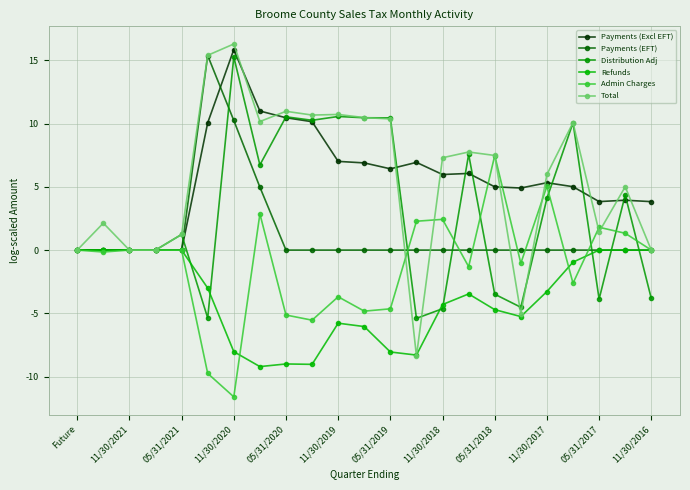

What is the smallest value displayed?

-11.6